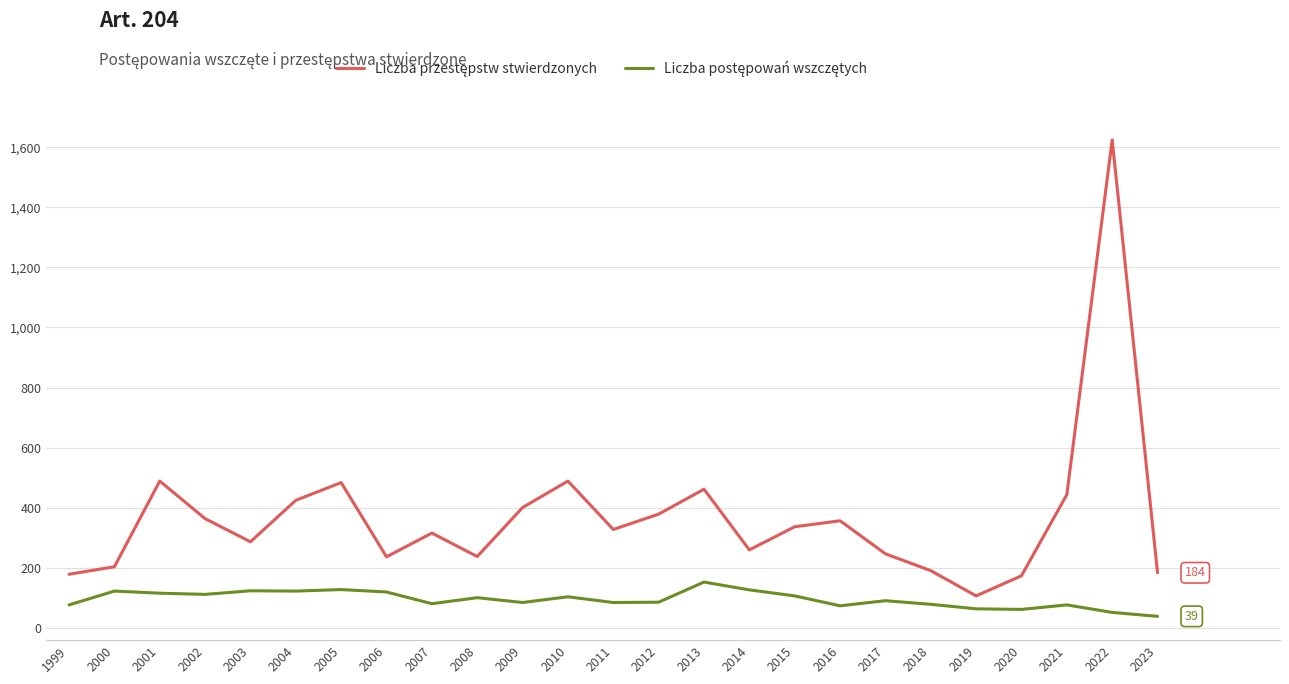

Which category has the highest value across all series?

2022